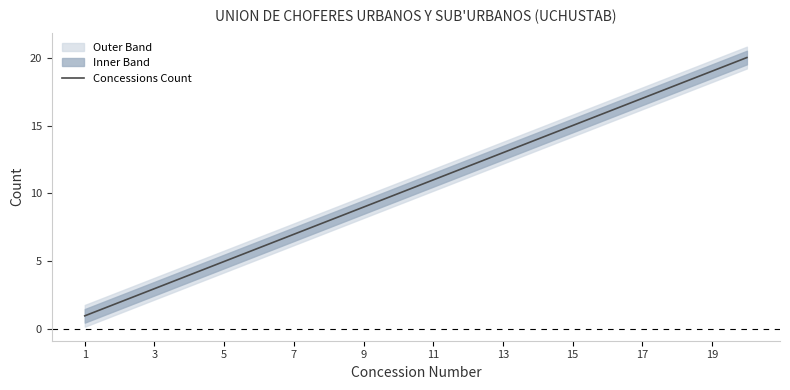

Reading left to right, what are all the values shown in this chart?

1	2	3	4	5	6	7	8	9	10	11	12	13	14	15	16	17	18	19	20